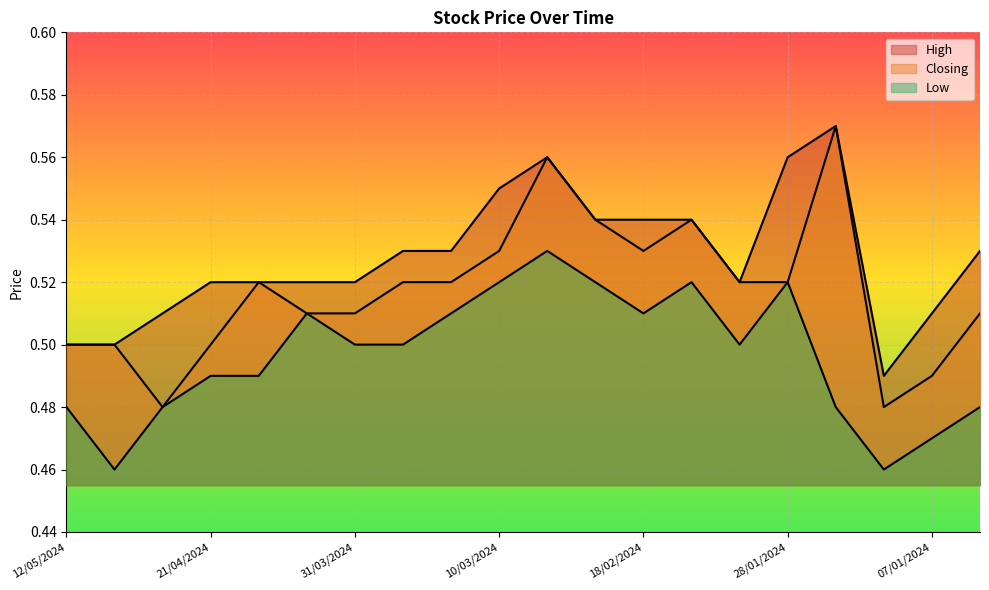

True or false: Closing and Low cross at least once.

False